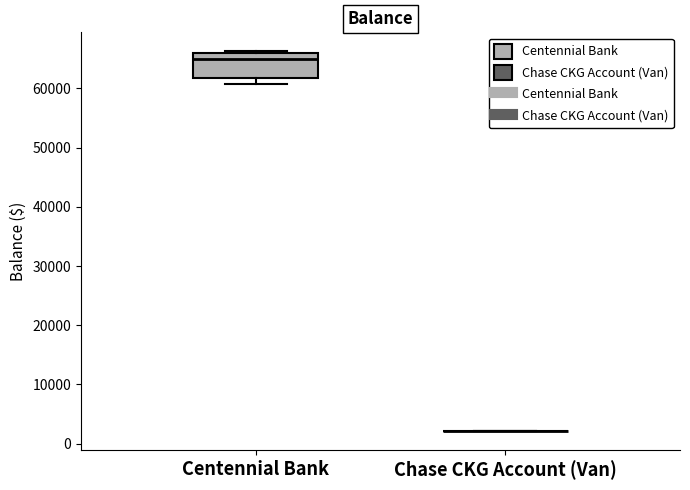

Where does the median line of the box for Centennial Bank sit on the y-axis? The values are not printed on the chart, so give them approximately, as read against the axis.

65000